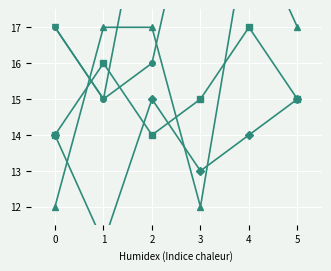

True or false: Rute 21 and Rute 22 cross at least once.

False